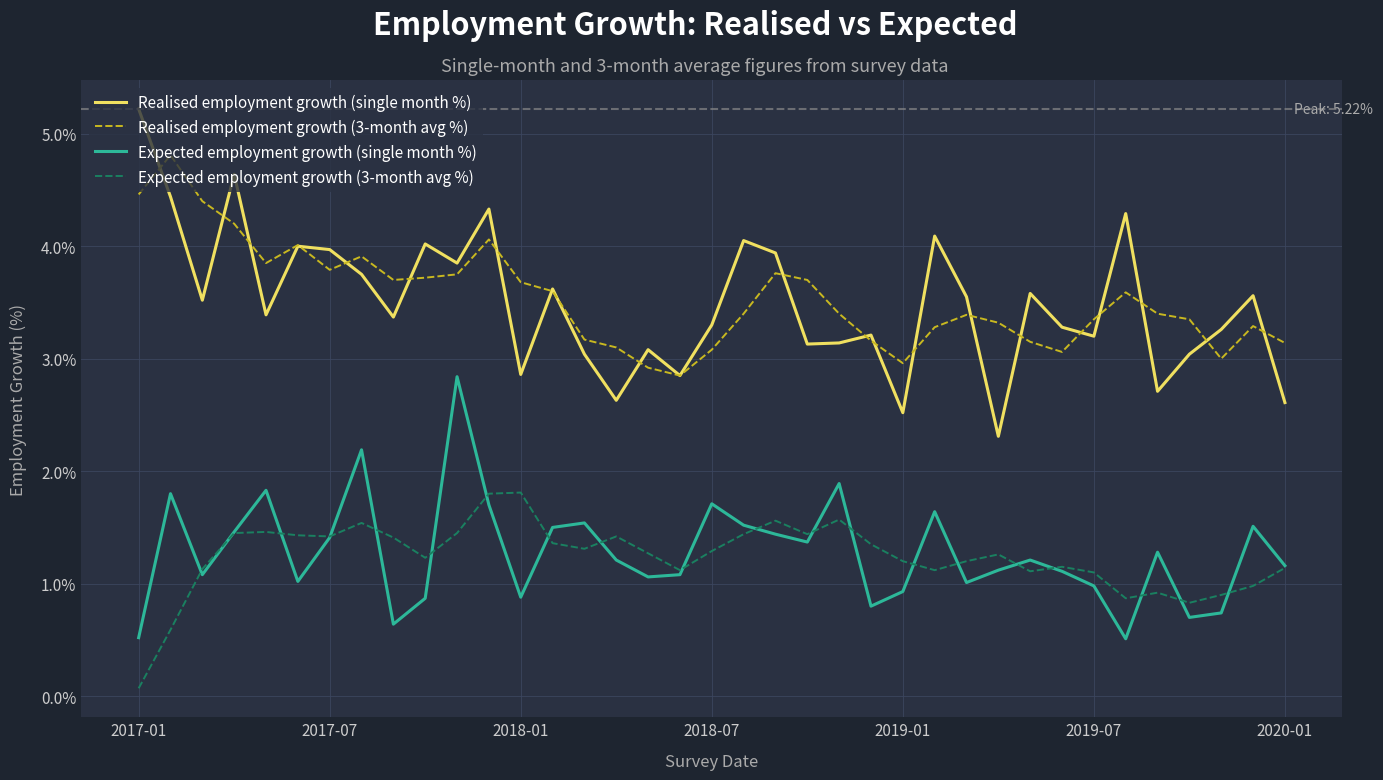

Rank the series by their maximum value, from lowest to highest.

Expected employment growth (3-month avg %), Expected employment growth (single month %), Realised employment growth (3-month avg %), Realised employment growth (single month %)